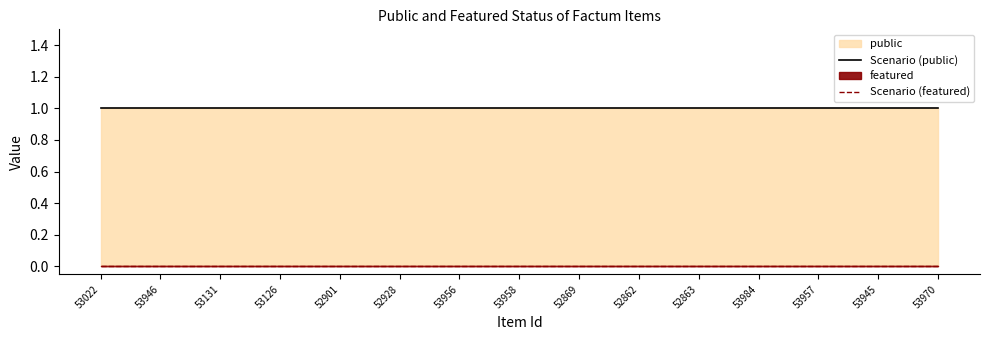

Which series has the largest range (max minus min)?

Scenario (public)